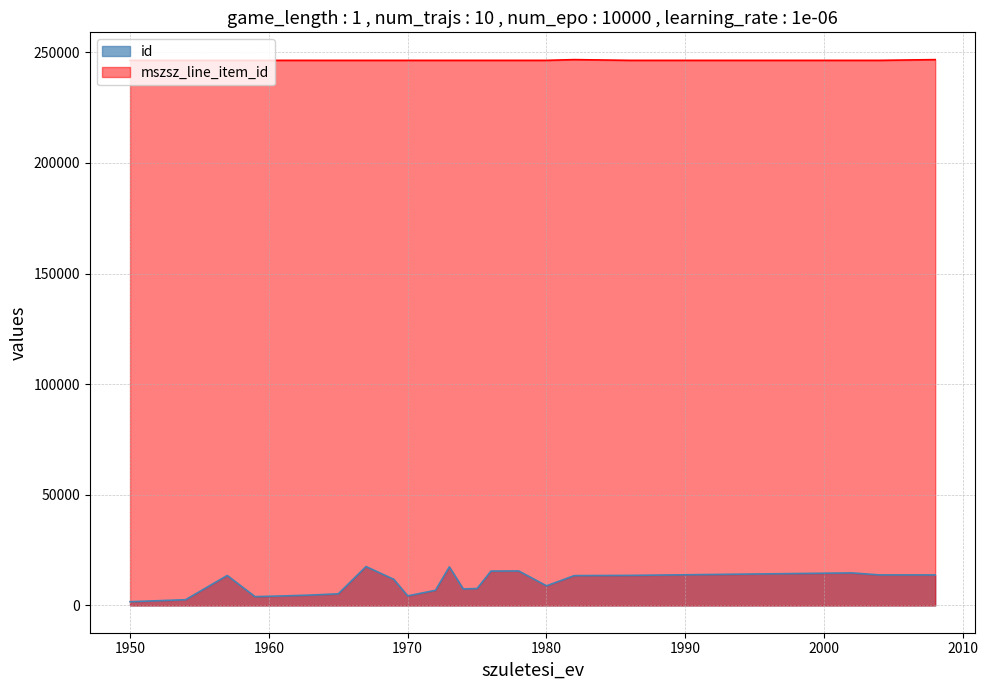

Where is the first local maximum for mszsz_line_item_id?

1982